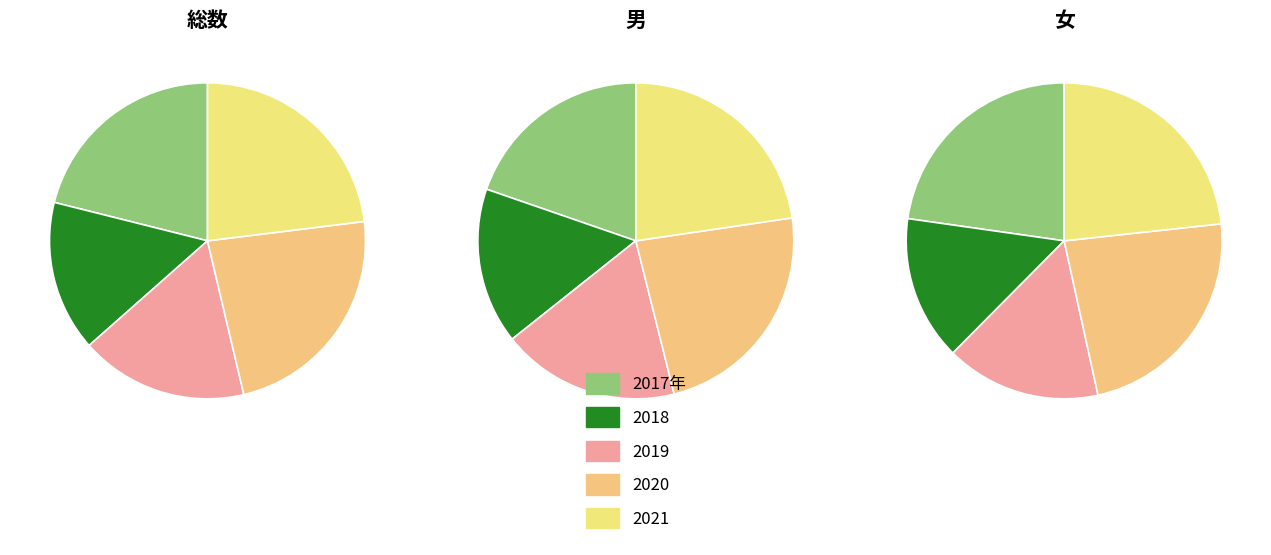

Is it true that 2021 is 17% of the pie?

False